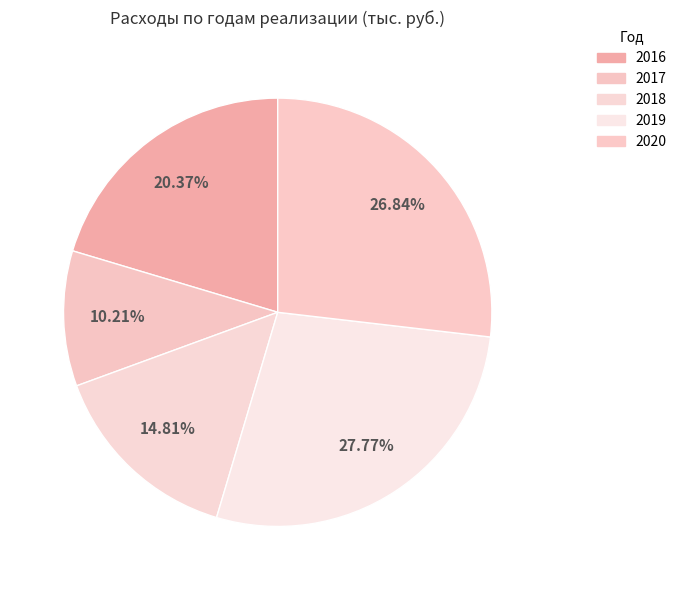

What is the largest slice in the pie chart?

2019